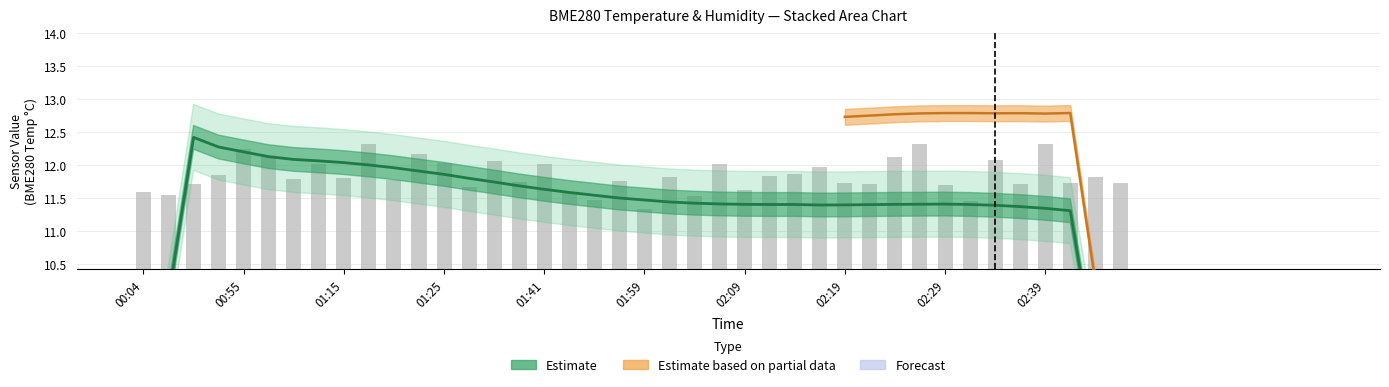

The value at 01:15 is 11.7. True or false?

True